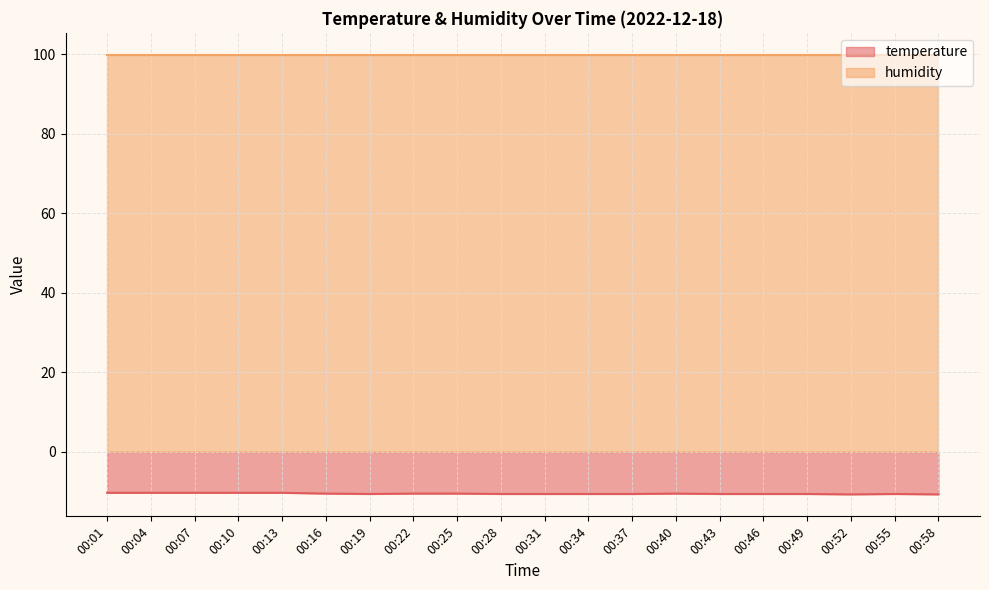

The chart shows a value of -17.7 at 00:43. True or false?

False